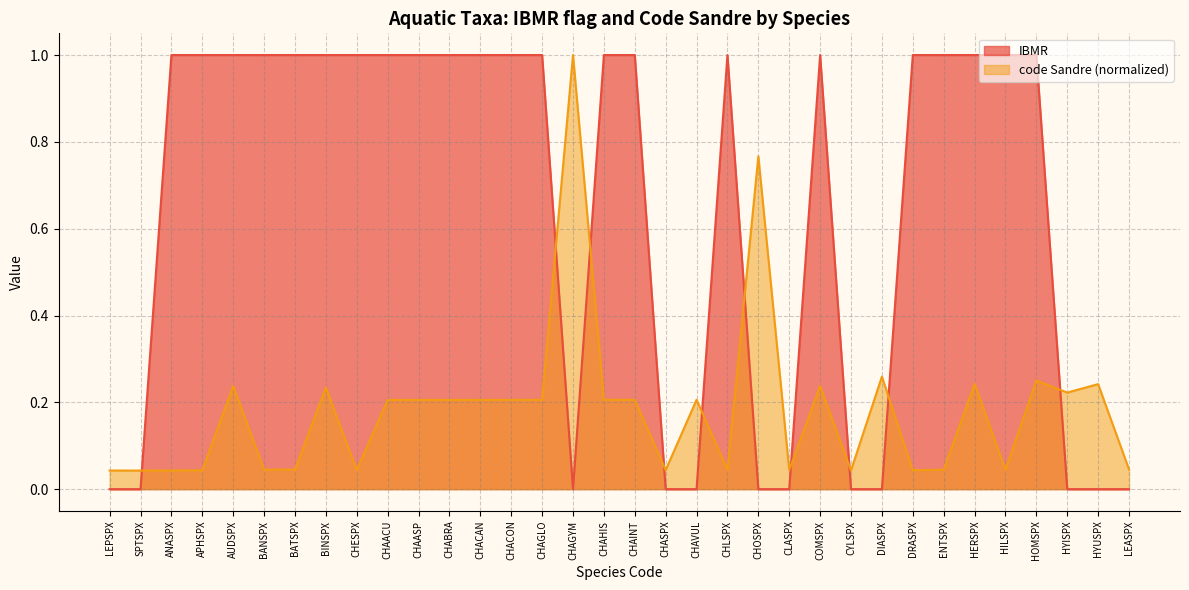

At which label does IBMR reach its peak?

ANASPX